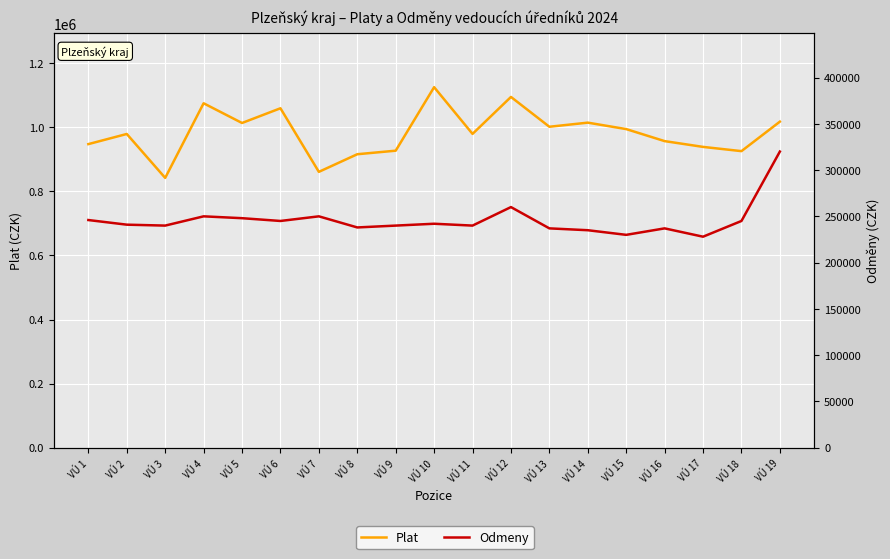

How many lines are shown in the chart?

2